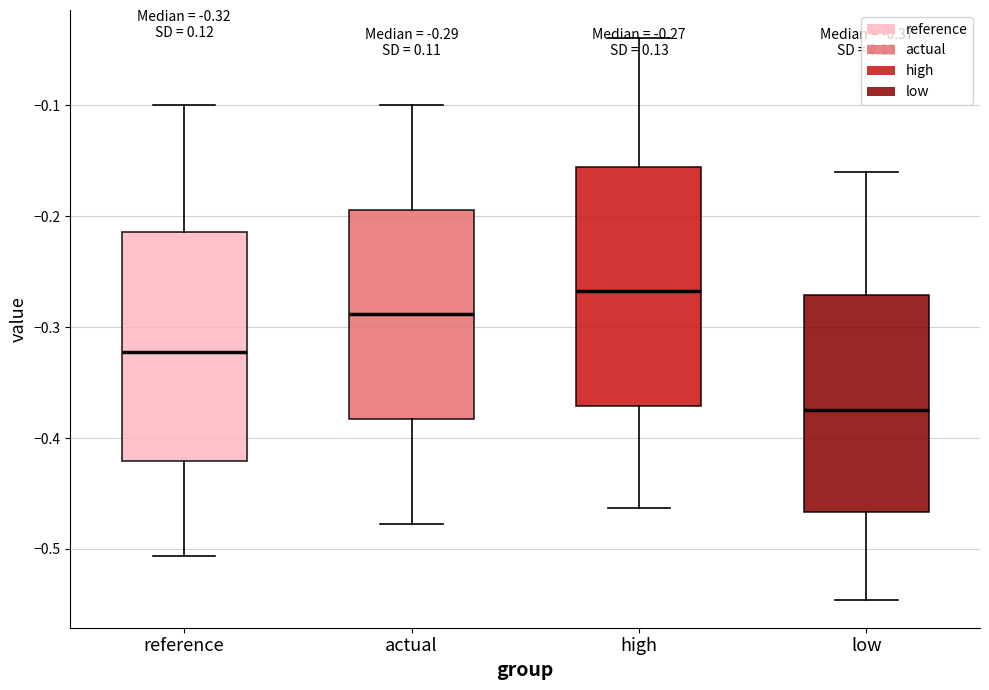

Which box has the lowest median line?

low